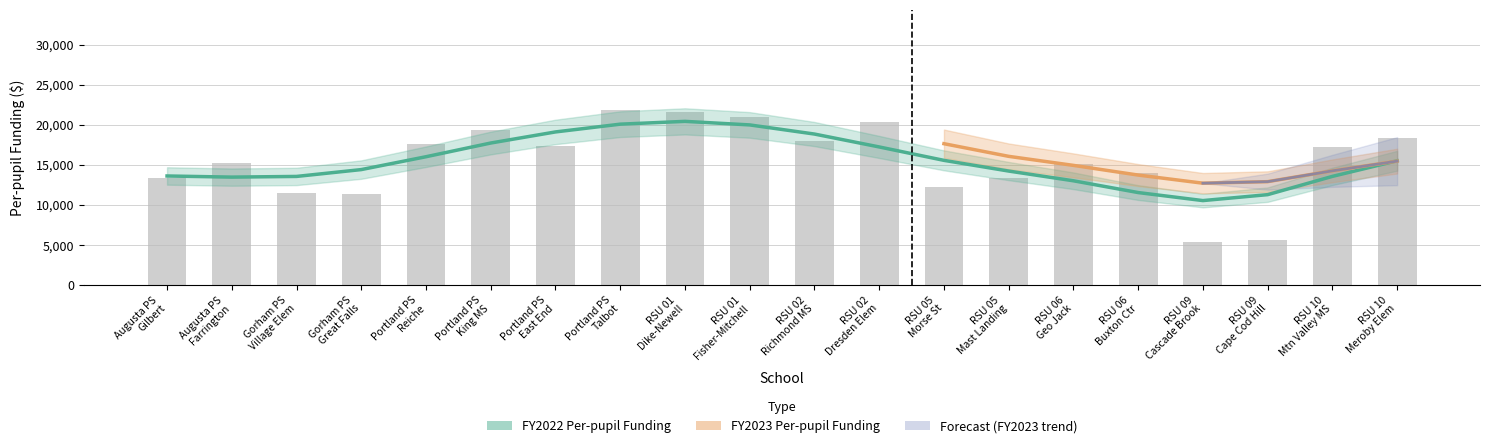

How many distinct data groups are displayed?

4